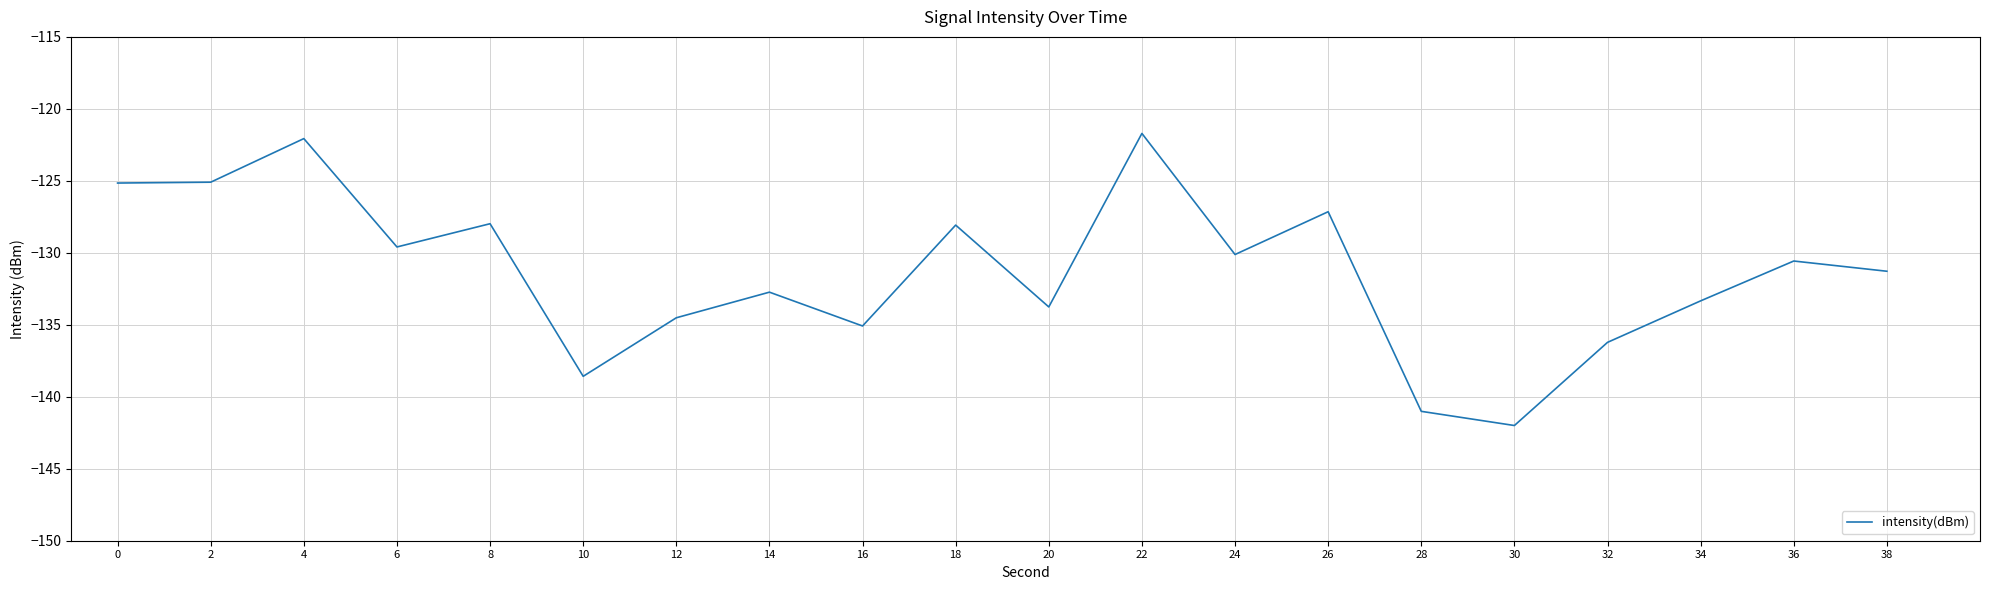

What is the maximum value shown in the chart?

-121.7